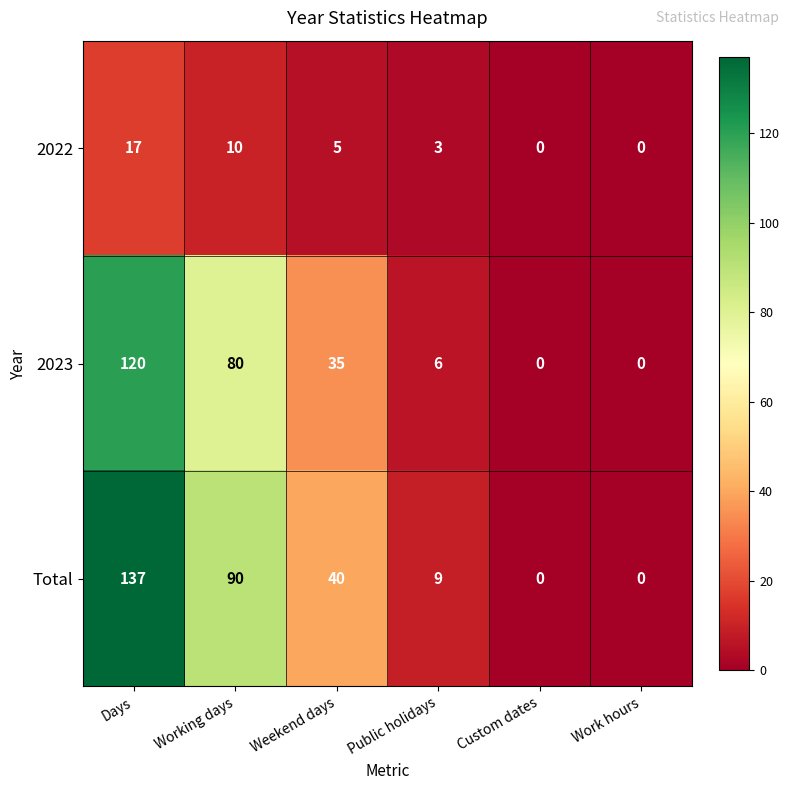

True or false: 2023 has a value of 35 at Weekend days.

True